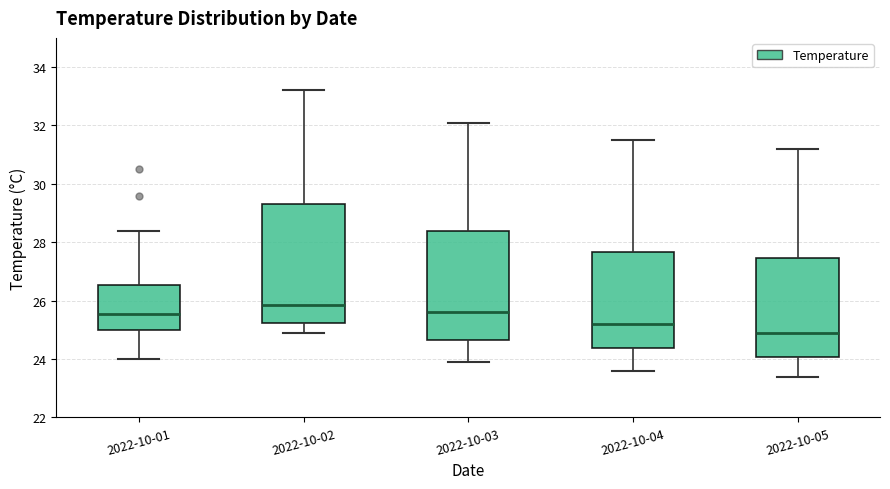

Reading left to right, read every box against the y-axis: the position of its median line, the range the box covers, and the ends of its whiskers. The values are not printed on the chart, so give them approximately, as read against the axis.

2022-10-01: median 25.6, box 25.0 to 26.6, whiskers 24.0 to 28.4
2022-10-02: median 25.8, box 25.2 to 29.4, whiskers 25.0 to 33.2
2022-10-03: median 25.6, box 24.6 to 28.4, whiskers 24.0 to 32.2
2022-10-04: median 25.2, box 24.4 to 27.6, whiskers 23.6 to 31.6
2022-10-05: median 25.0, box 24.0 to 27.4, whiskers 23.4 to 31.2